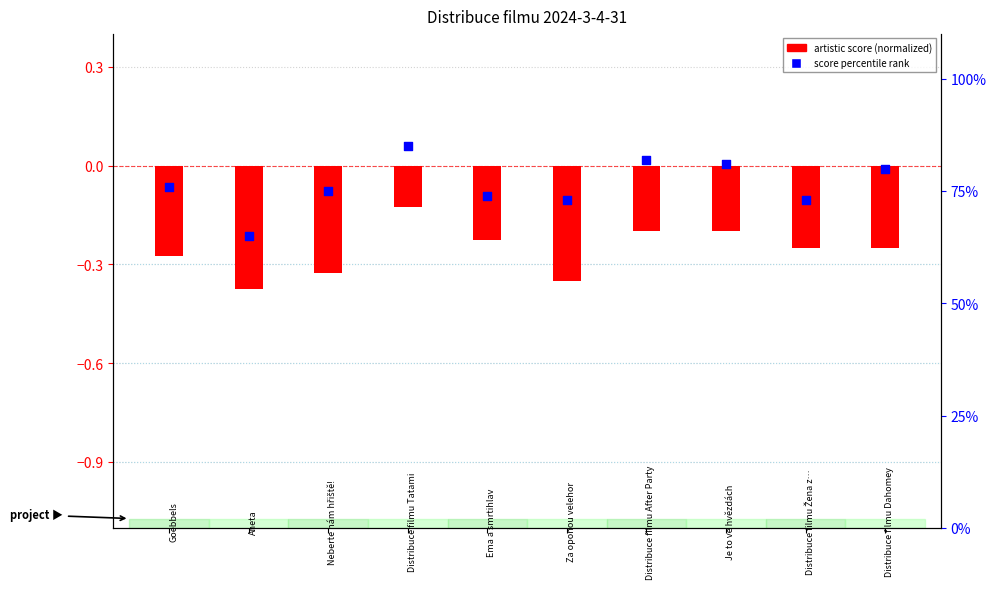

Which series has the largest total across all categories?

score percentile rank